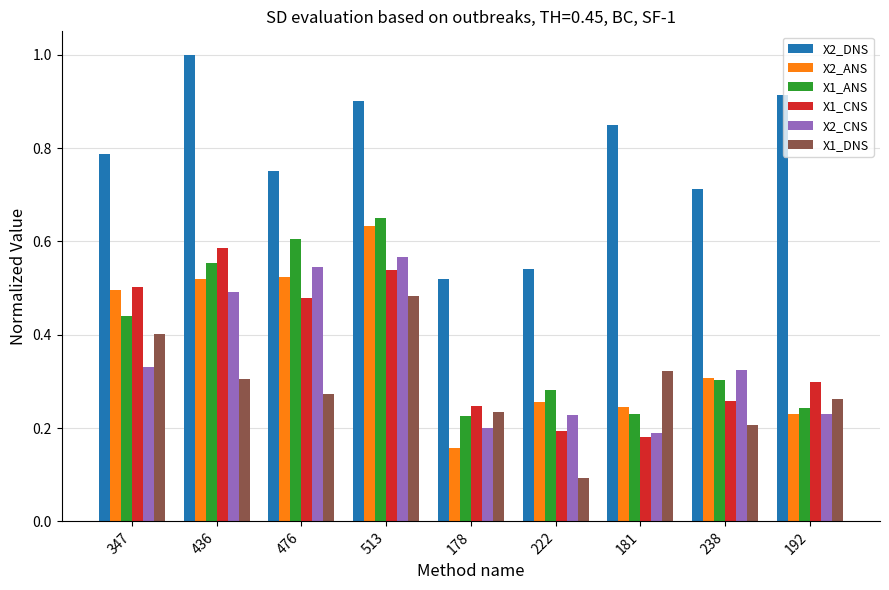

The value of X2_ANS at 436 is 0.5. True or false?

True